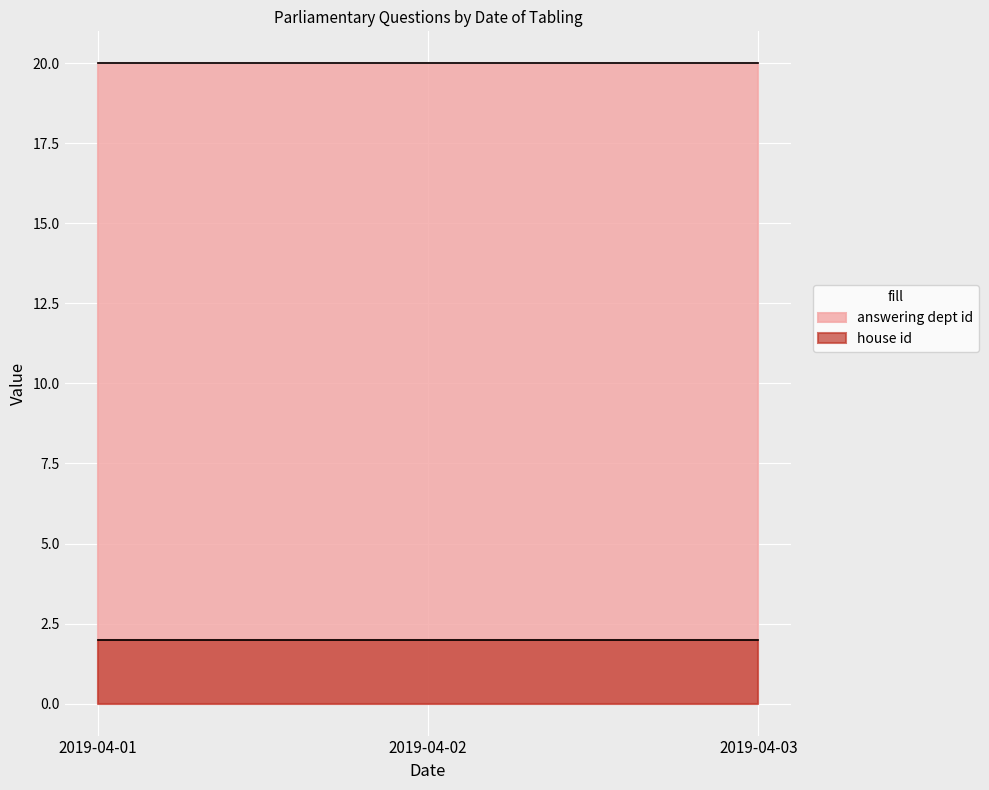

Between 2019-04-03 and 2019-04-01, which is larger?

2019-04-03